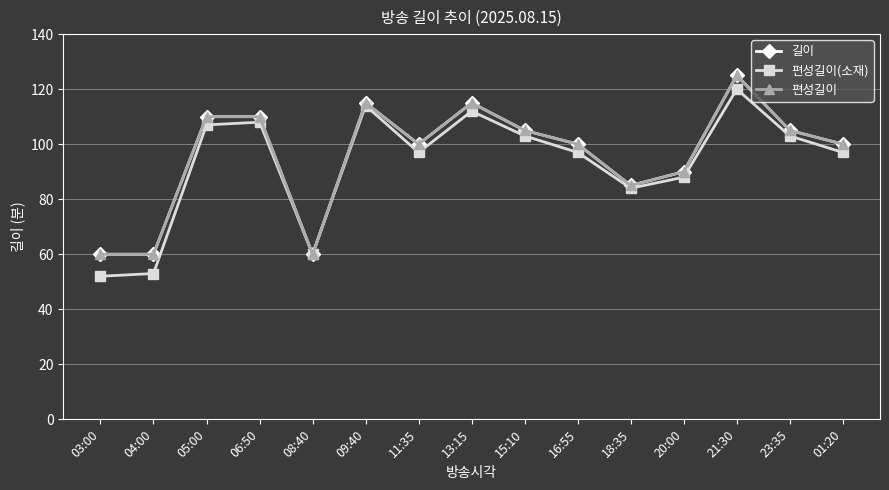

Between 16:55 and 21:30, which is larger?

21:30